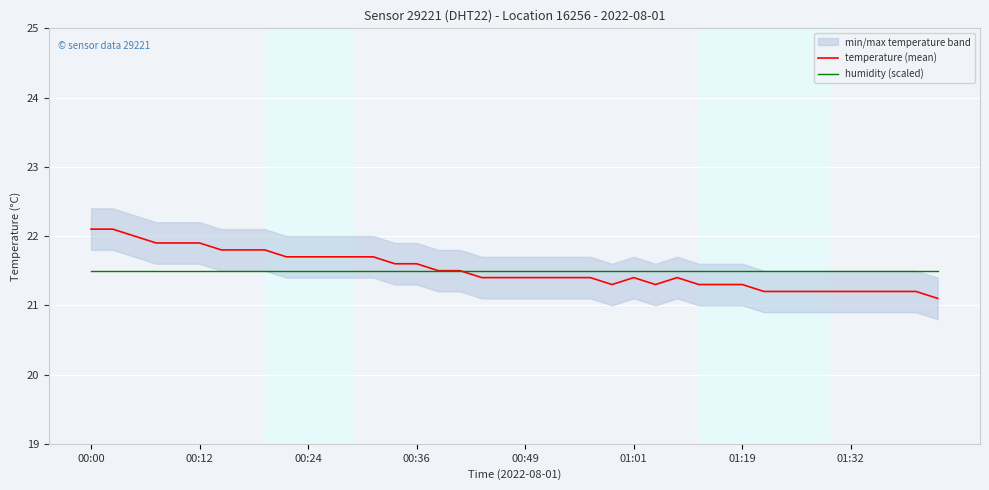

Reading left to right, transcribe all the data shown in this chart.

temperature (mean): 22.1	22.1	22.0	21.9	21.9	21.9	21.8	21.8	21.8	21.7	21.7	21.7	21.7	21.7	21.6	21.6	21.5	21.5	21.4	21.4	21.4	21.4	21.4	21.4	21.3	21.4	21.3	21.4	21.3	21.3	21.3	21.2	21.2	21.2	21.2	21.2	21.2	21.2	21.2	21.1
humidity (scaled): 21.5	21.5	21.5	21.5	21.5	21.5	21.5	21.5	21.5	21.5	21.5	21.5	21.5	21.5	21.5	21.5	21.5	21.5	21.5	21.5	21.5	21.5	21.5	21.5	21.5	21.5	21.5	21.5	21.5	21.5	21.5	21.5	21.5	21.5	21.5	21.5	21.5	21.5	21.5	21.5